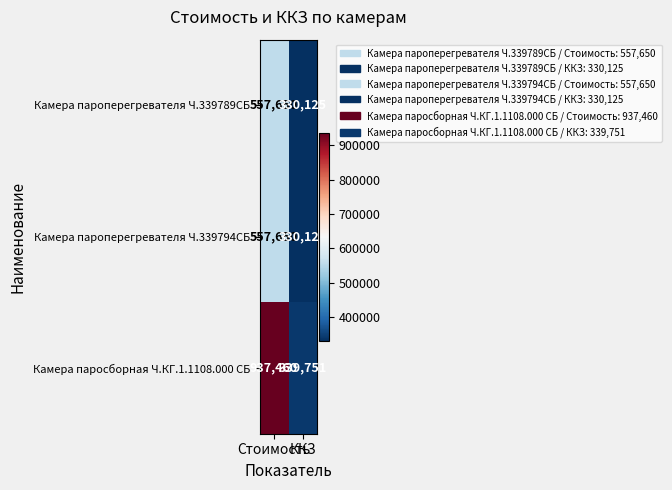

Which series has the largest range (max minus min)?

Камера паросборная Ч.КГ.1.1108.000 СБ